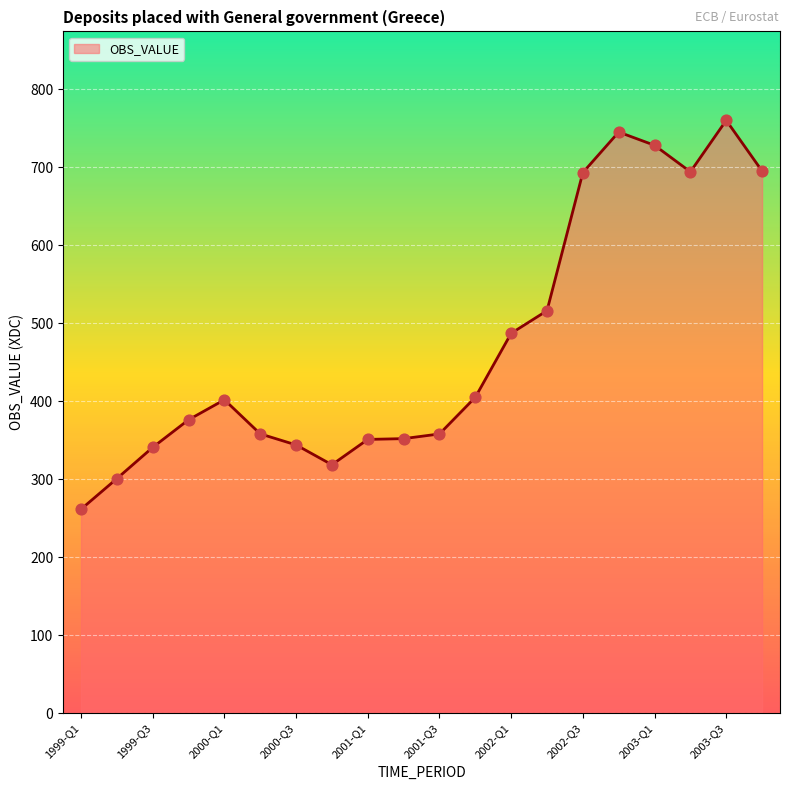

What is the greatest value displayed?

760.0